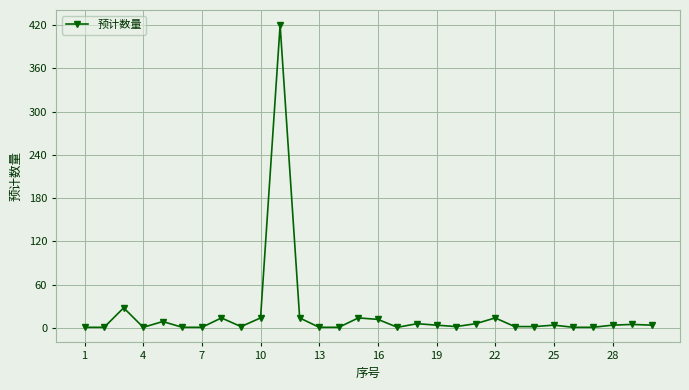

What is the smallest value displayed?

1